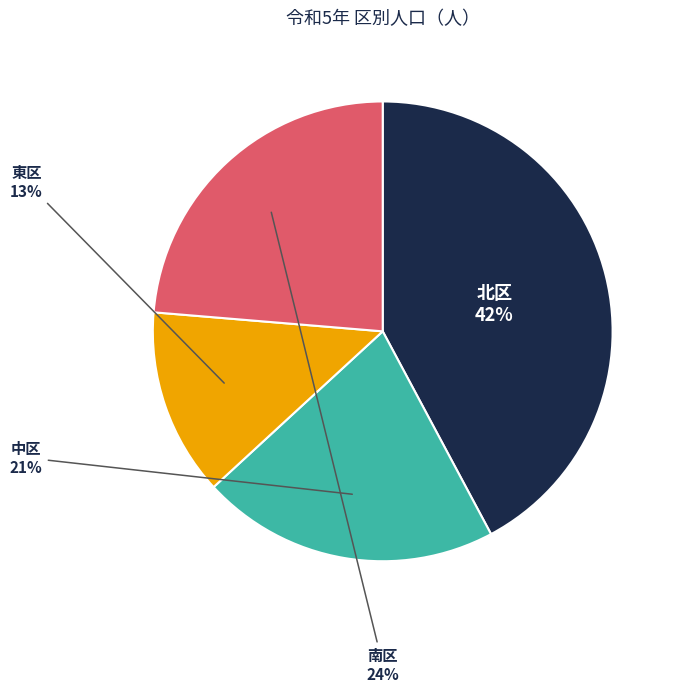

Is there any slice that represents more than half of the pie?

No